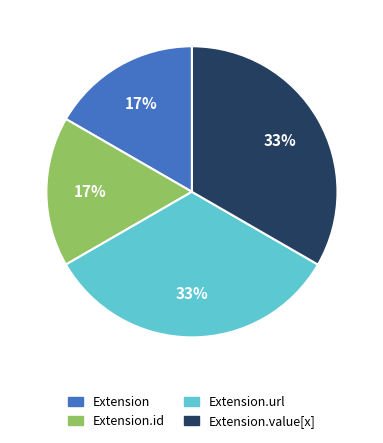

Does any single category account for the majority?

No